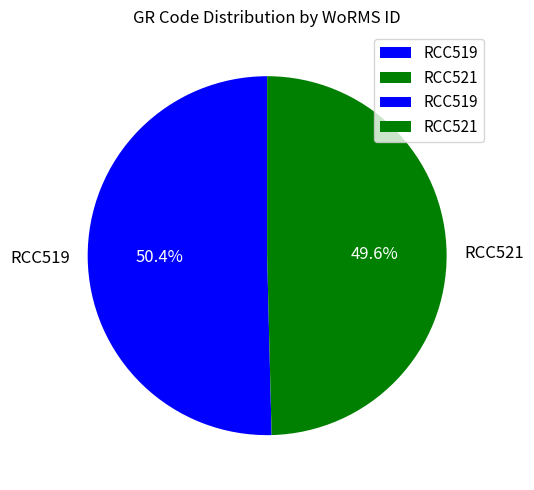

To the nearest percent, what is the average slice percentage?

50%